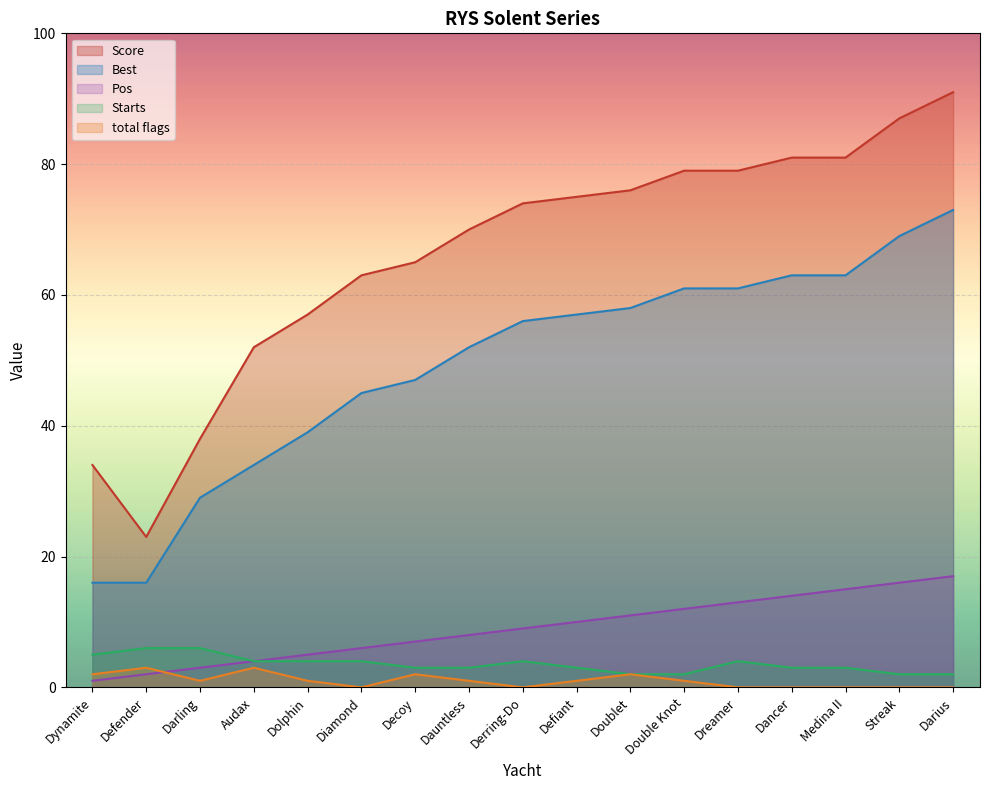

What is the label of the 8th point from the left?

Dauntless